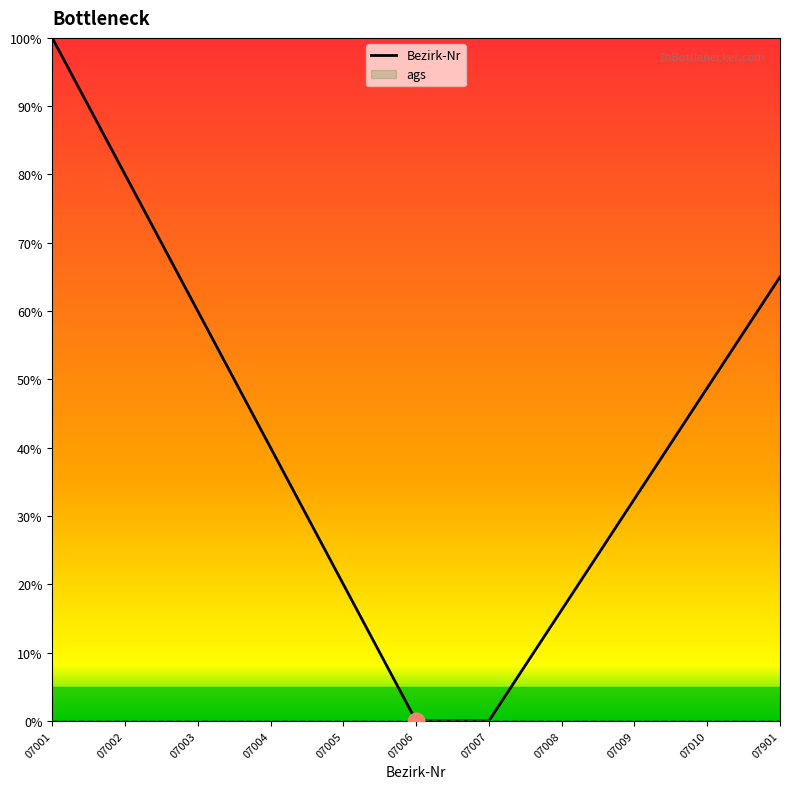

The ags series shows 0.0 at 07005. True or false?

True